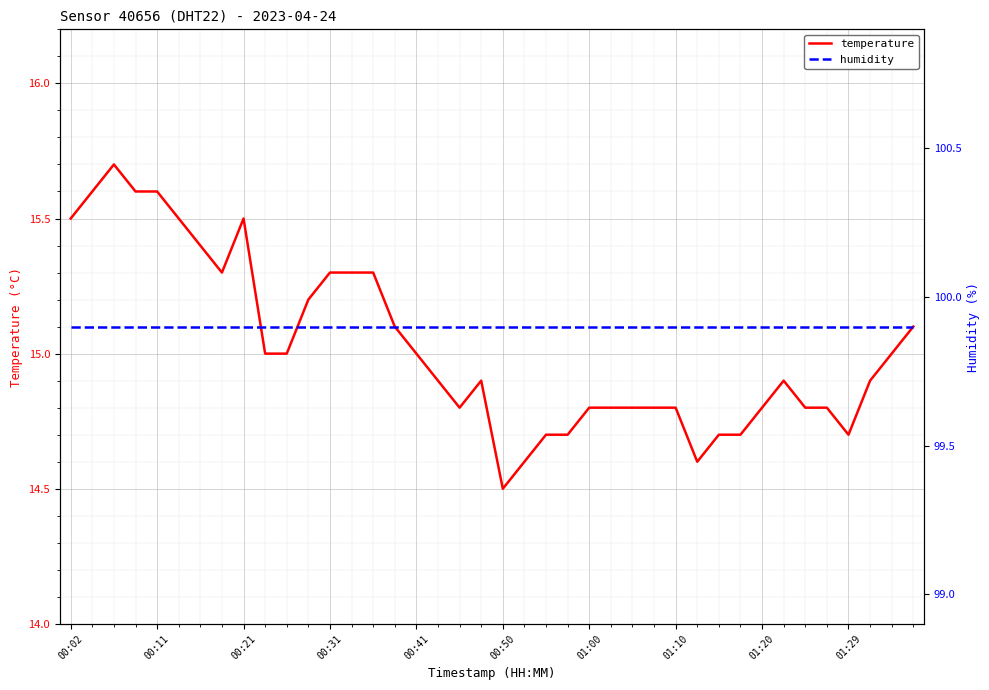

Where is humidity nearest to the value 99?

00:02